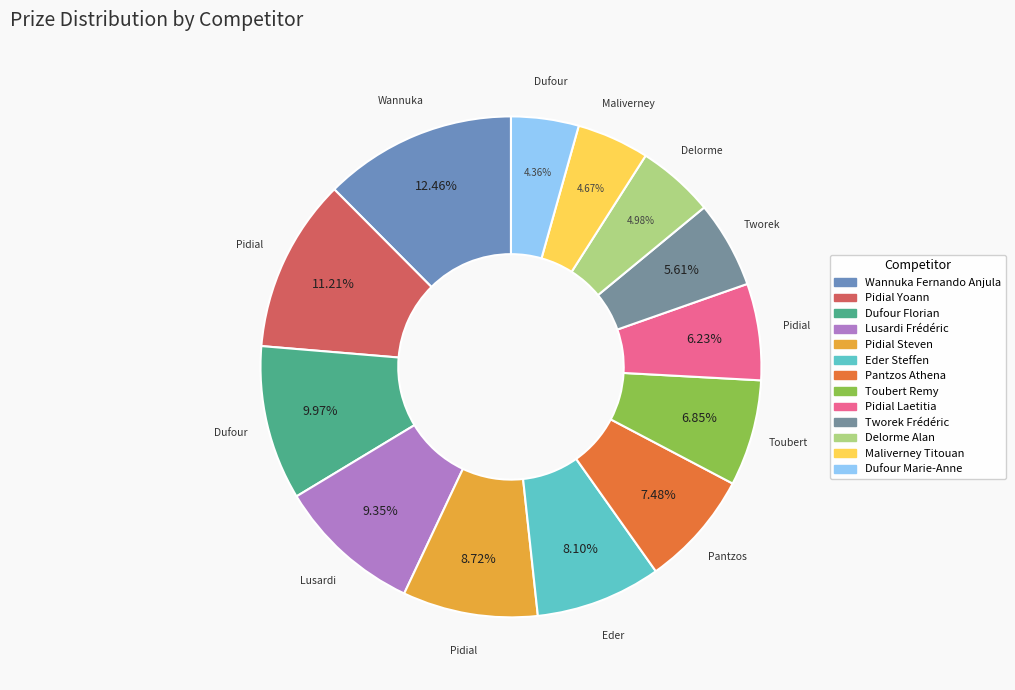

What percentage do Delorme Alan and Toubert Remy together represent?

11.8%